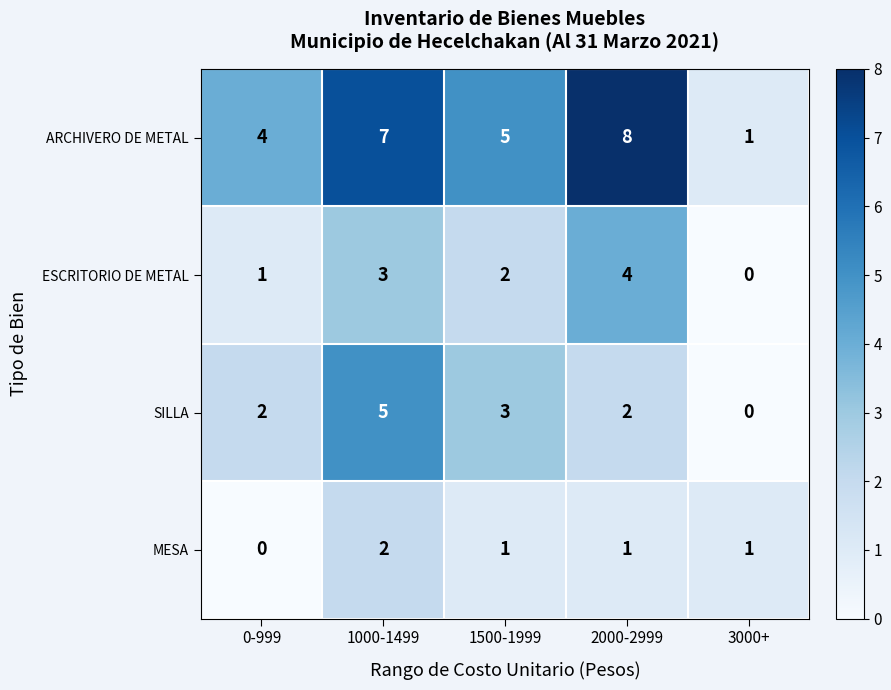

At which category is the sum across all series the highest?

1000-1499